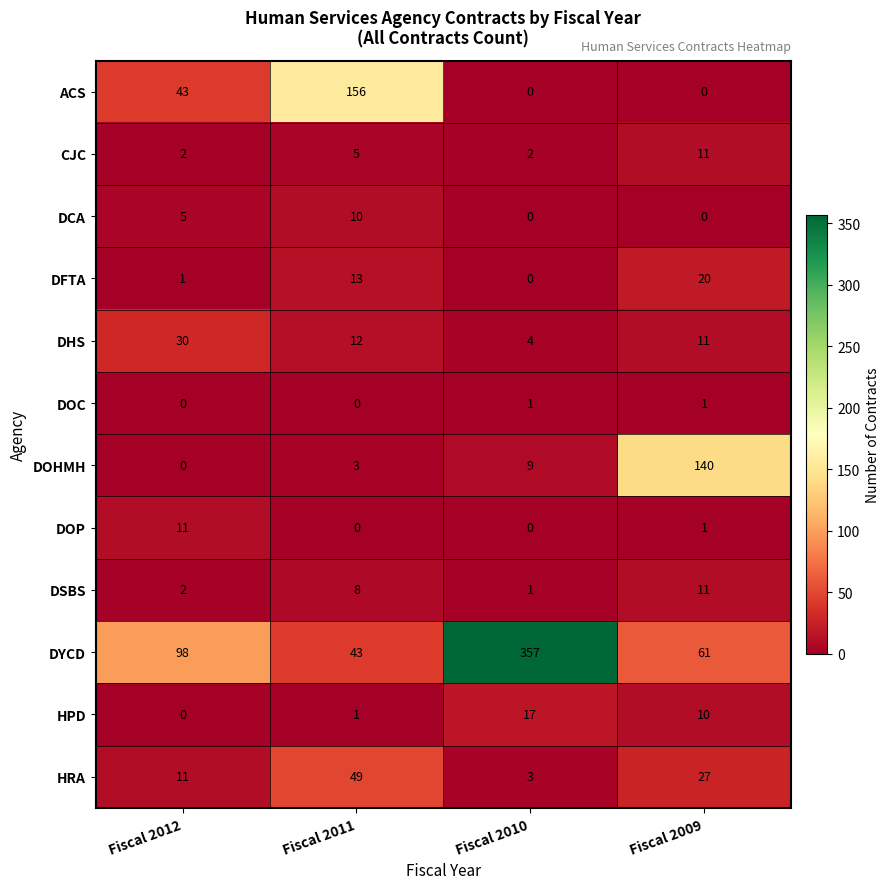

How many values in the DYCD series are below 98?

2